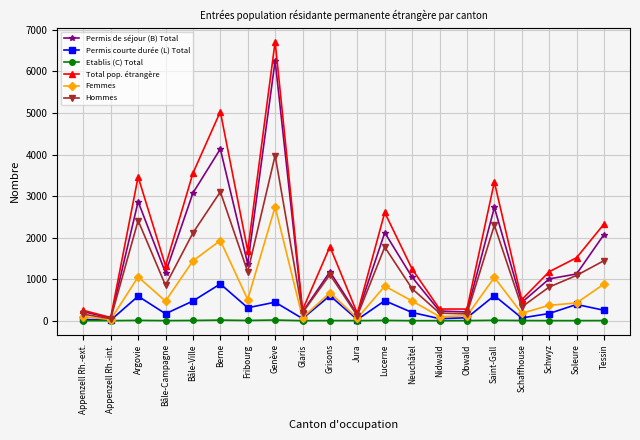

What is the greatest value displayed?

6717